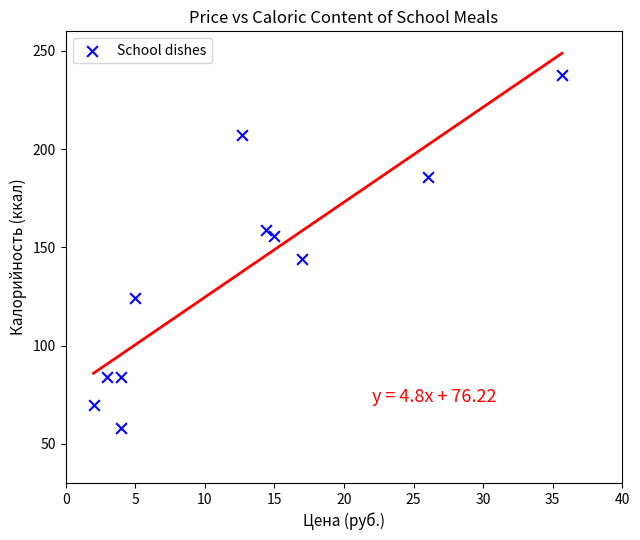

What is the average X value?

12.6